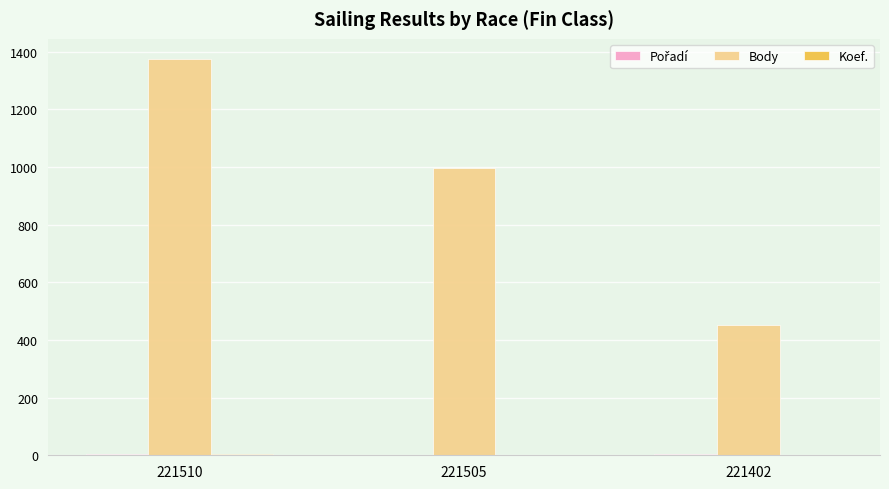

At which label is Body closest to 914?

221505